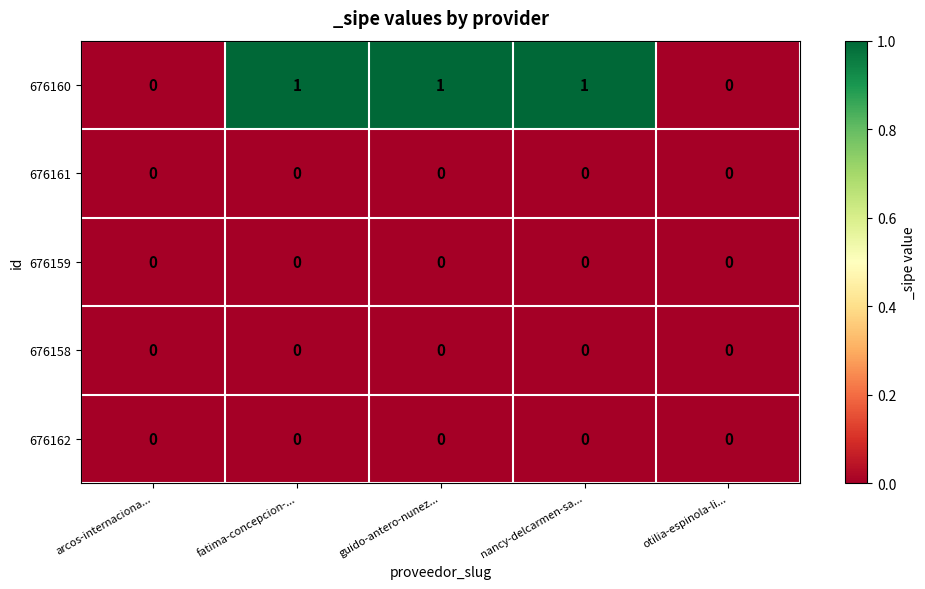

How many 676160 values are between 0 and 1?

5